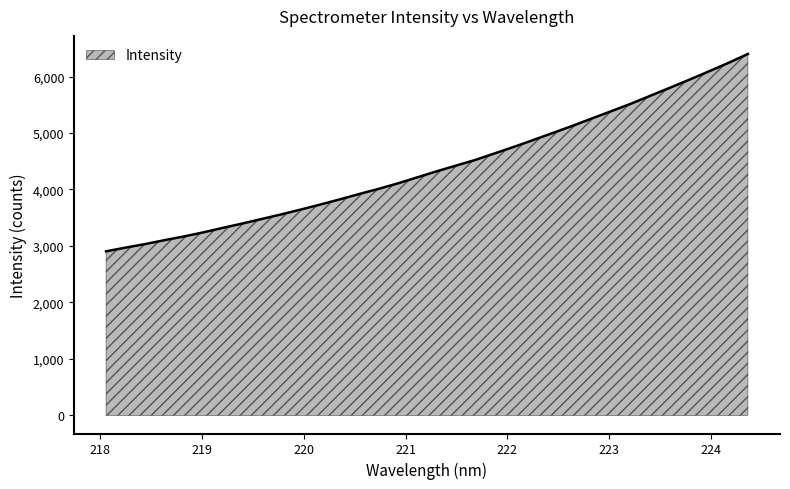

What is the minimum value shown in the chart?

2905.6